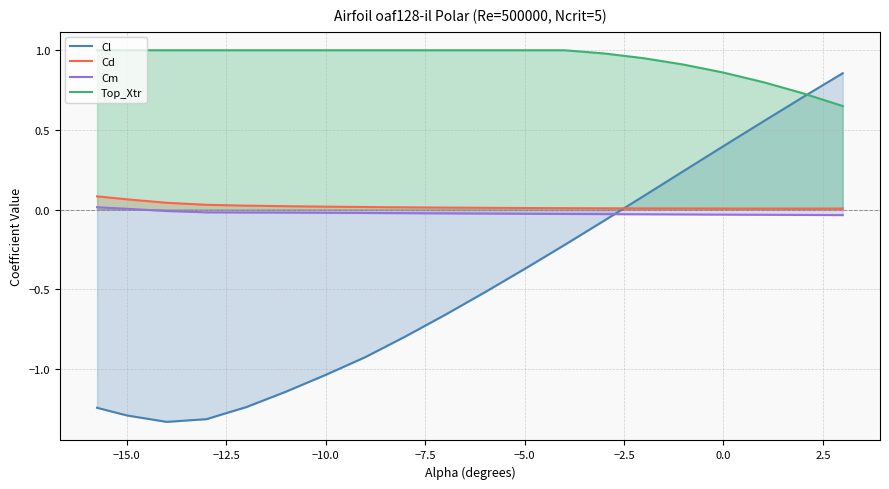

In Cl, how many points are lower than both neighbors (excluding endpoints)?

1